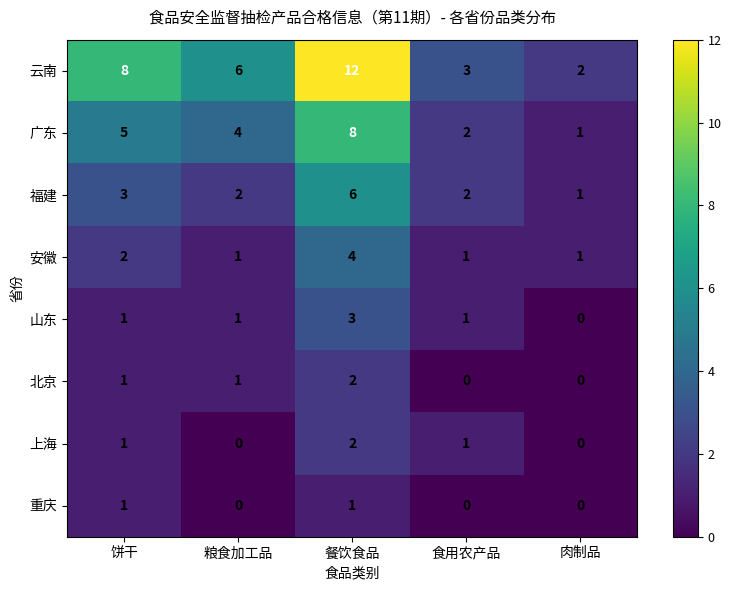

At how many categories does at least one series exceed 10?

1